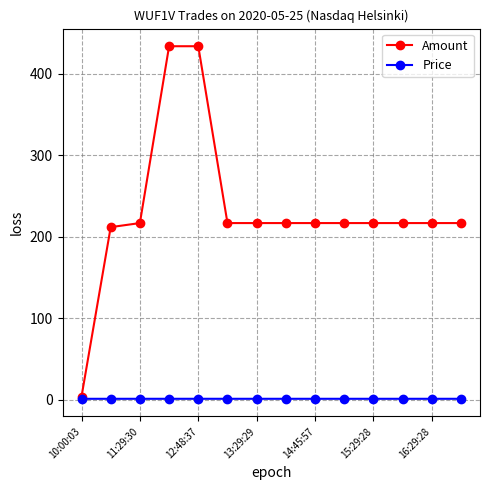

Which series has the largest total across all categories?

Amount